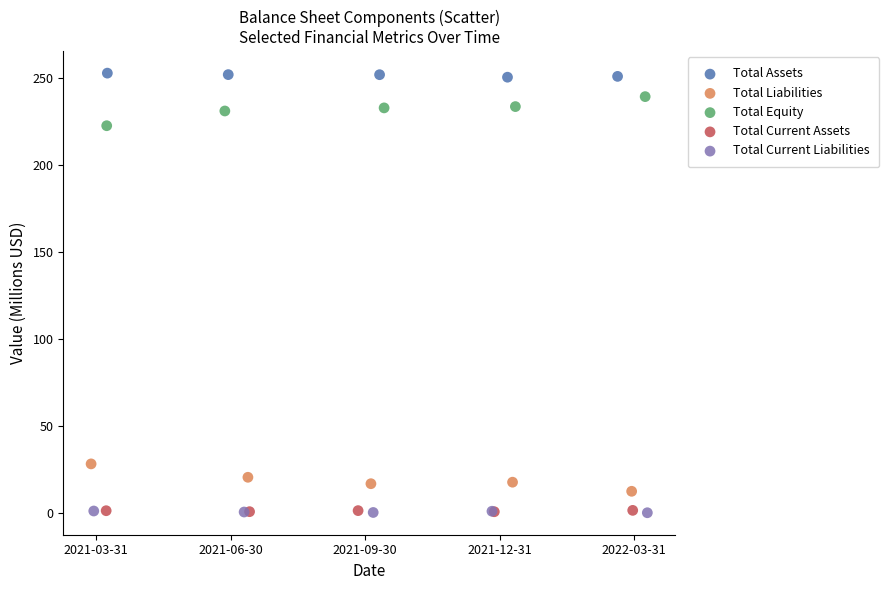

Which series contains the highest Y value?

Total Assets